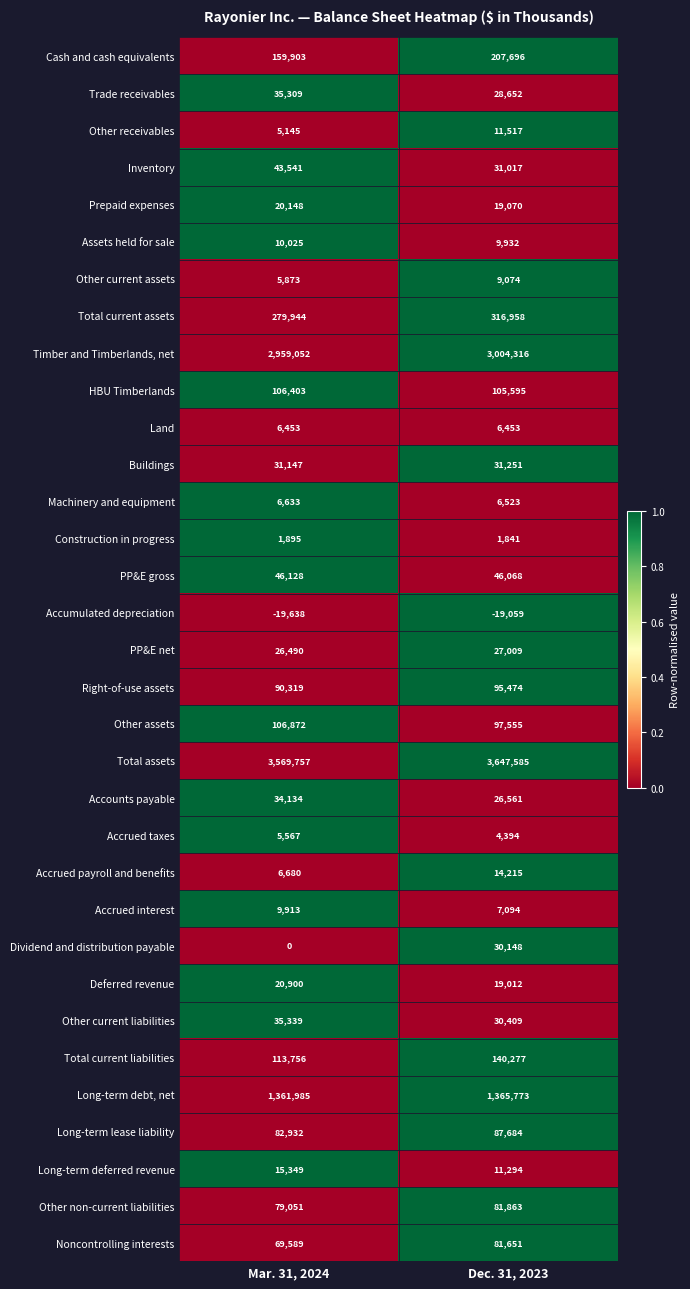

What is the total value across all series at Mar. 31, 2024?

9326594